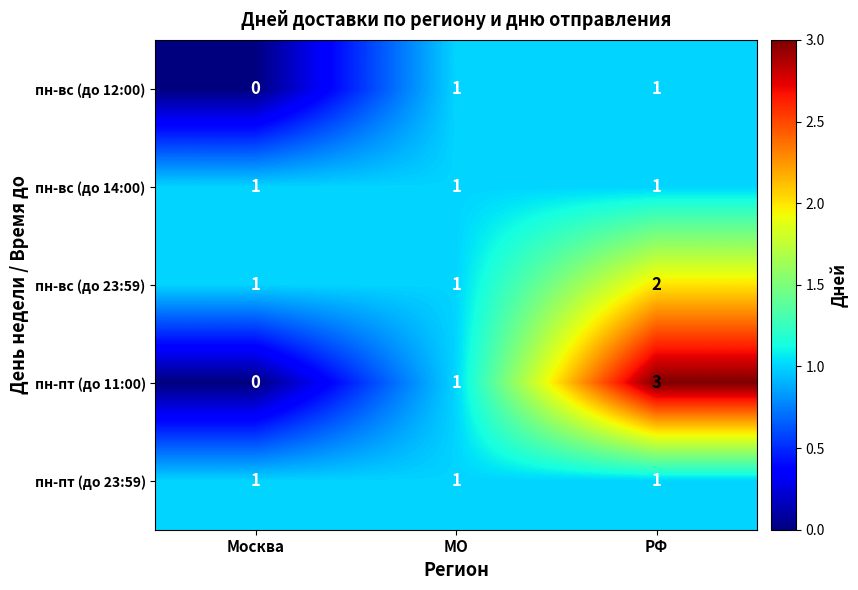

At which category is the sum across all series the highest?

РФ